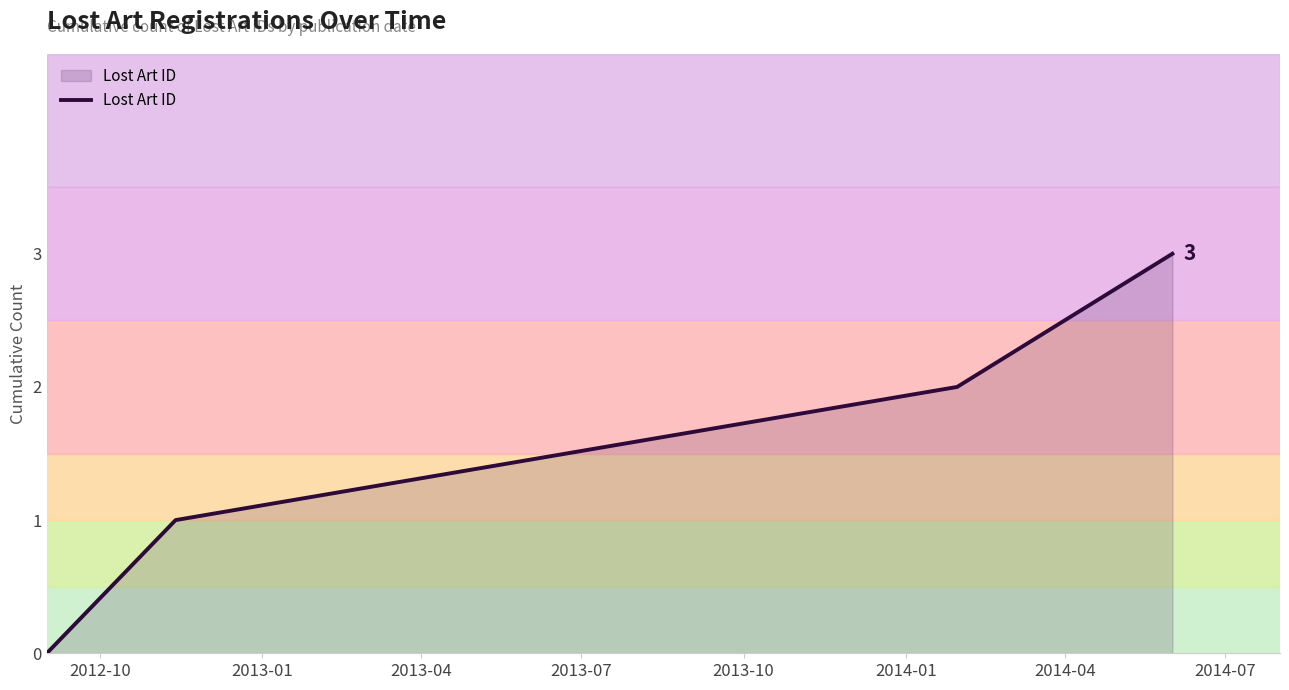

True or false: the data has more than 0 interior local peaks.

False